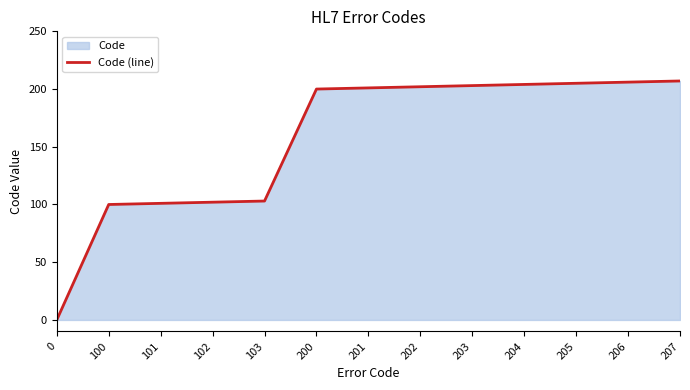

Reading left to right, extract all data points from this chart.

0=0	100=100	101=101	102=102	103=103	200=200	201=201	202=202	203=203	204=204	205=205	206=206	207=207